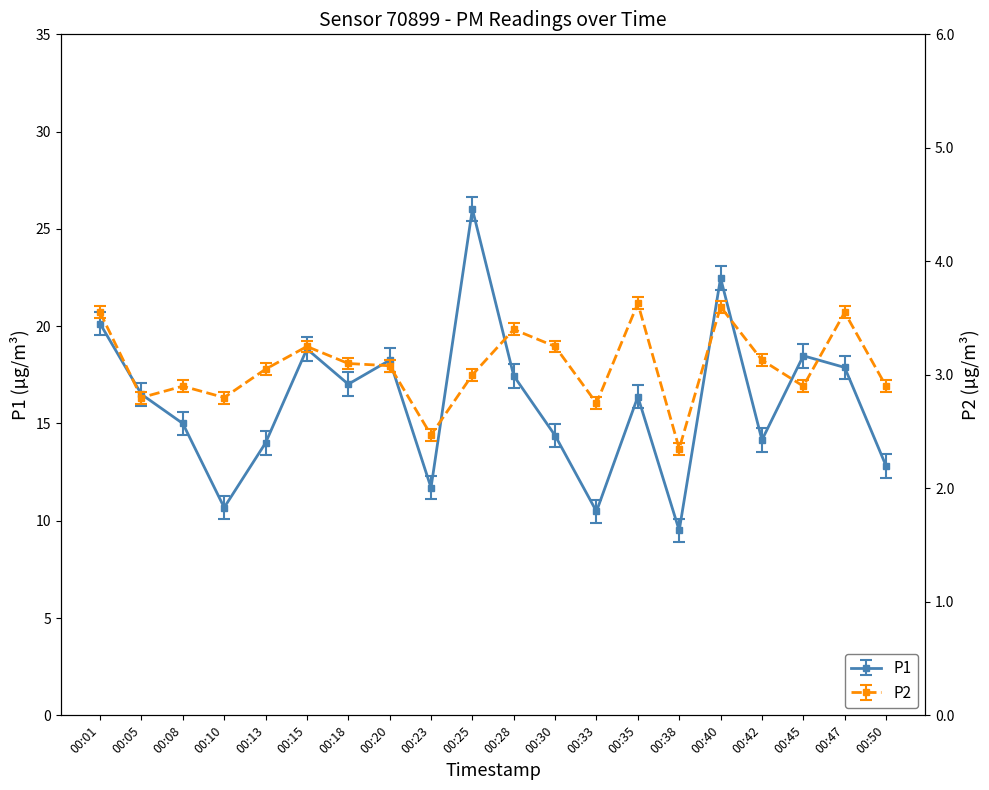

True or false: P1 has more than 1 interior local peaks.

True